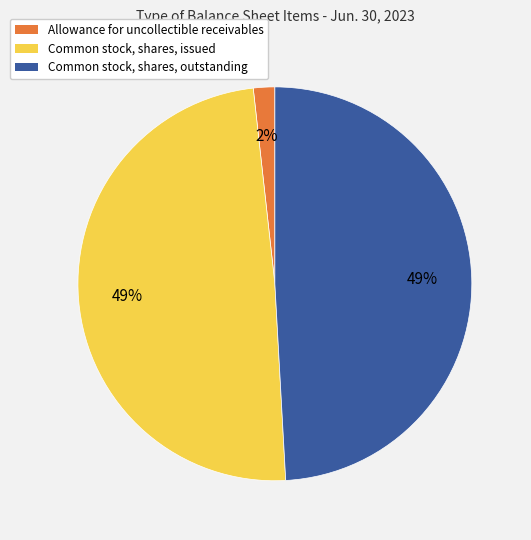

Is Allowance for uncollectible receivables the majority of the pie?

No